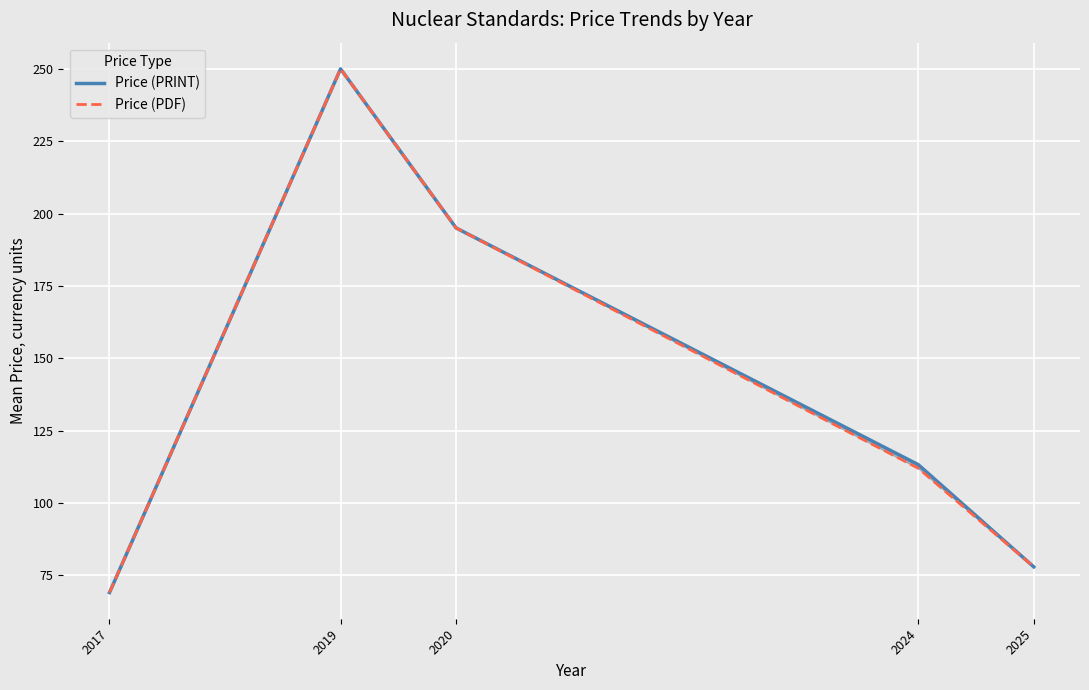

Where is Price (PRINT) nearest to the value 159?

2020